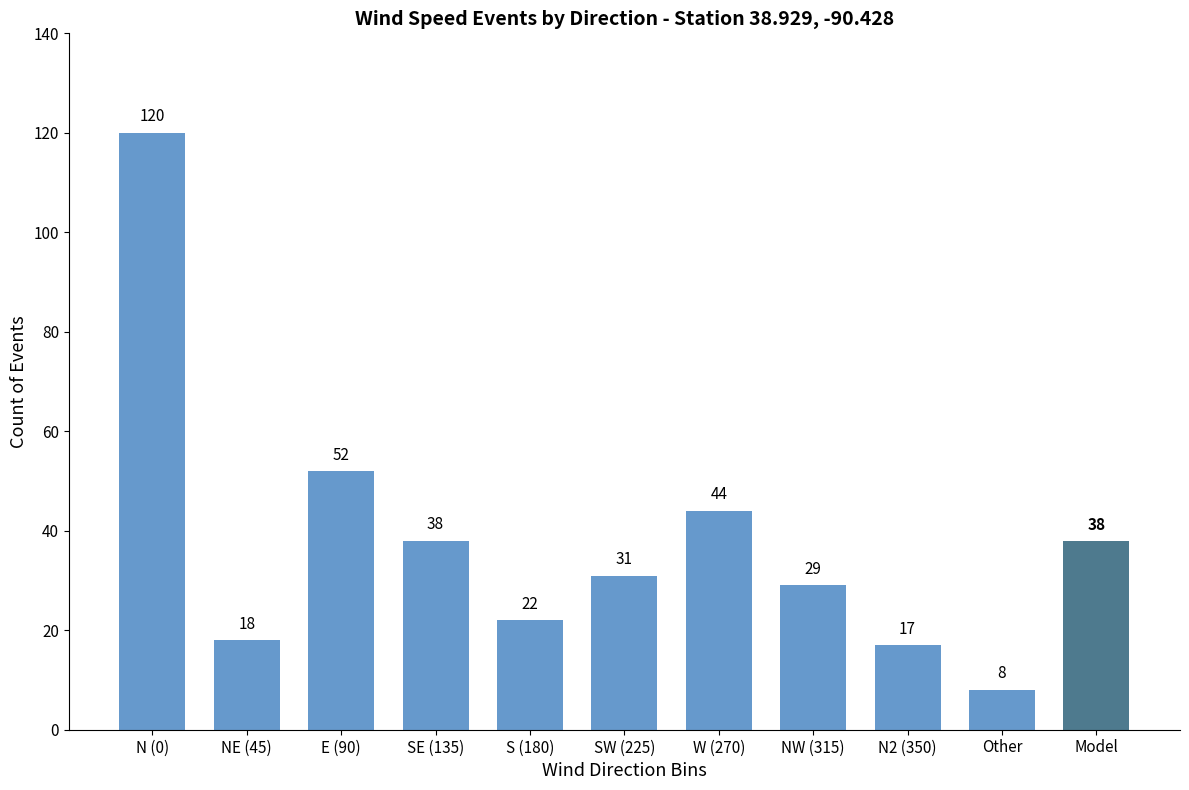

What is the difference between the values at SW (225) and E (90)?

21